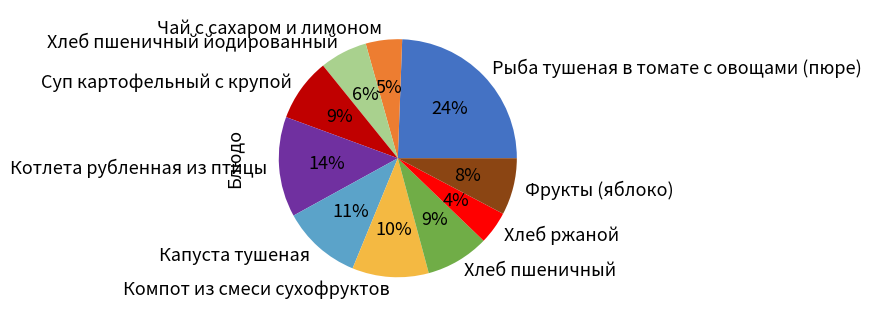

True or false: Чай с сахаром и лимоном accounts for 19% of the total.

False